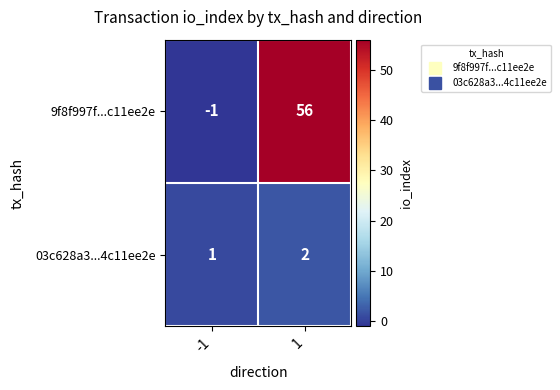

List the series in order of their overall mean, highest first.

9f8f997f...c11ee2e, 03c628a3...4c11ee2e